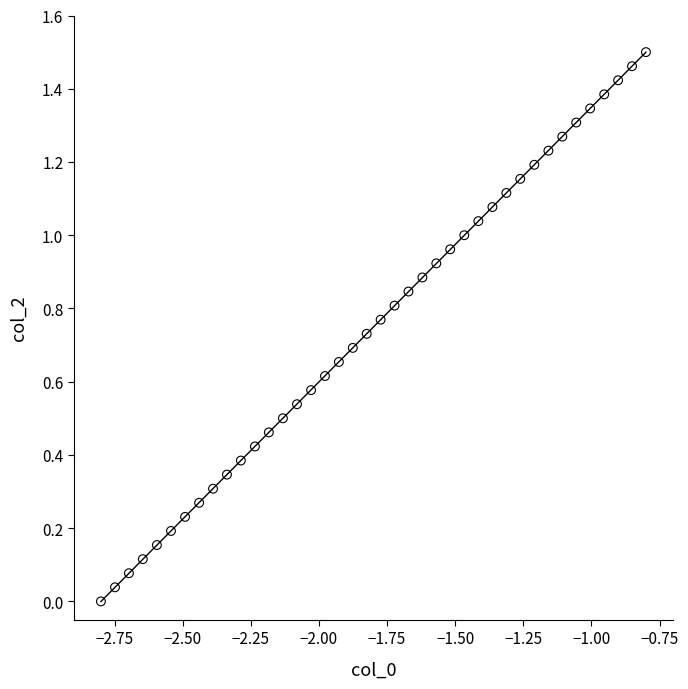

What is the range of X values (max minus min)?

2.0